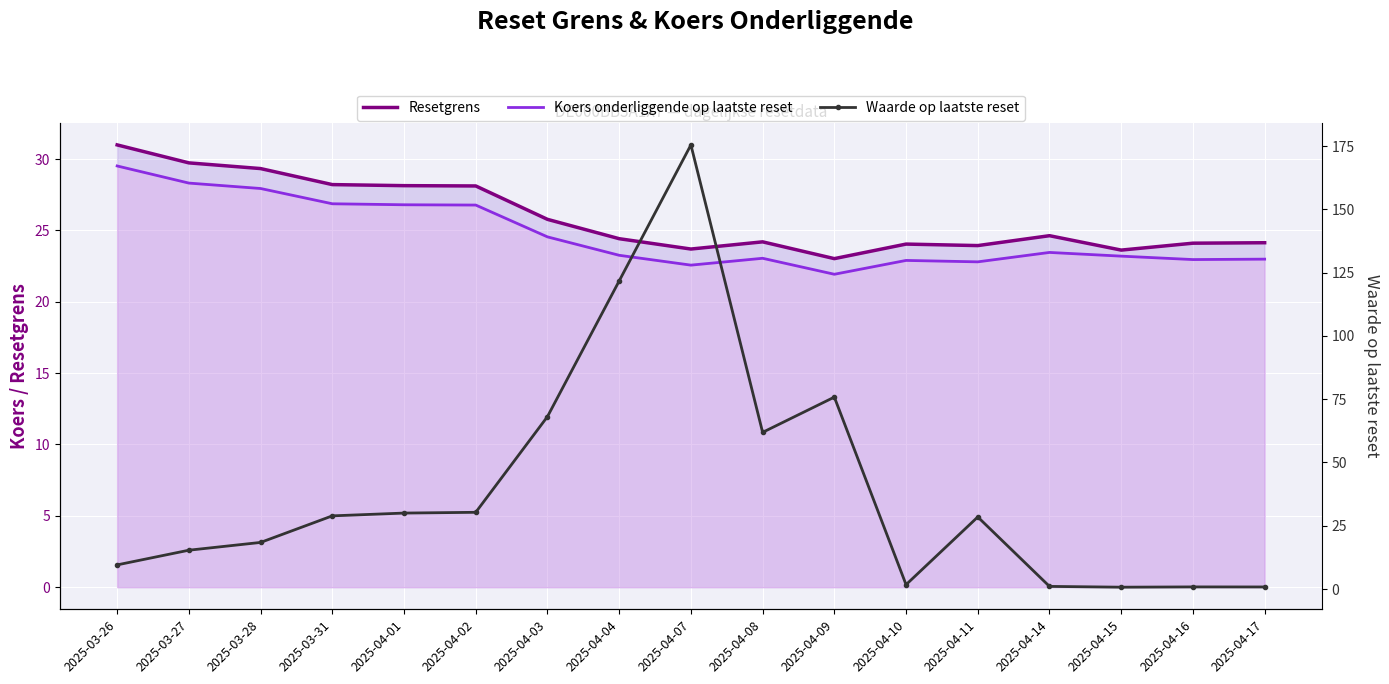

At which category does Waarde op laatste reset reach its first local valley?

2025-04-08